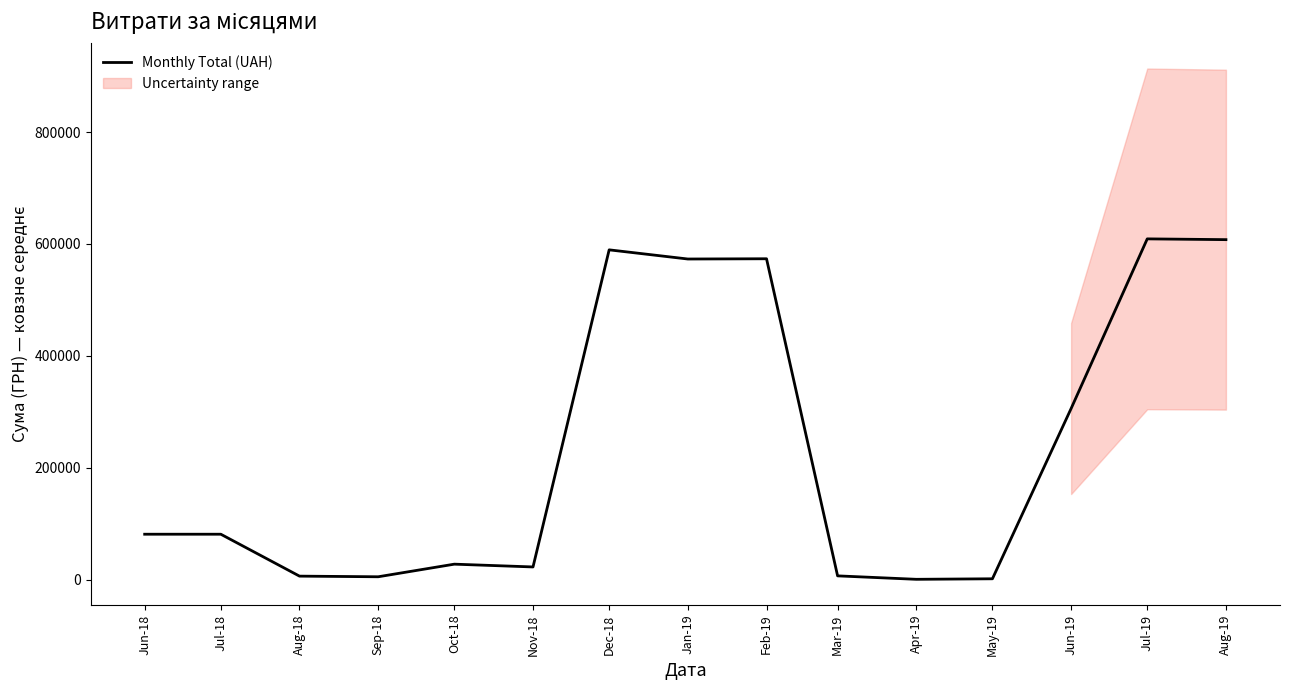

What is the change in value from Nov-18 to May-19?

-21167.2